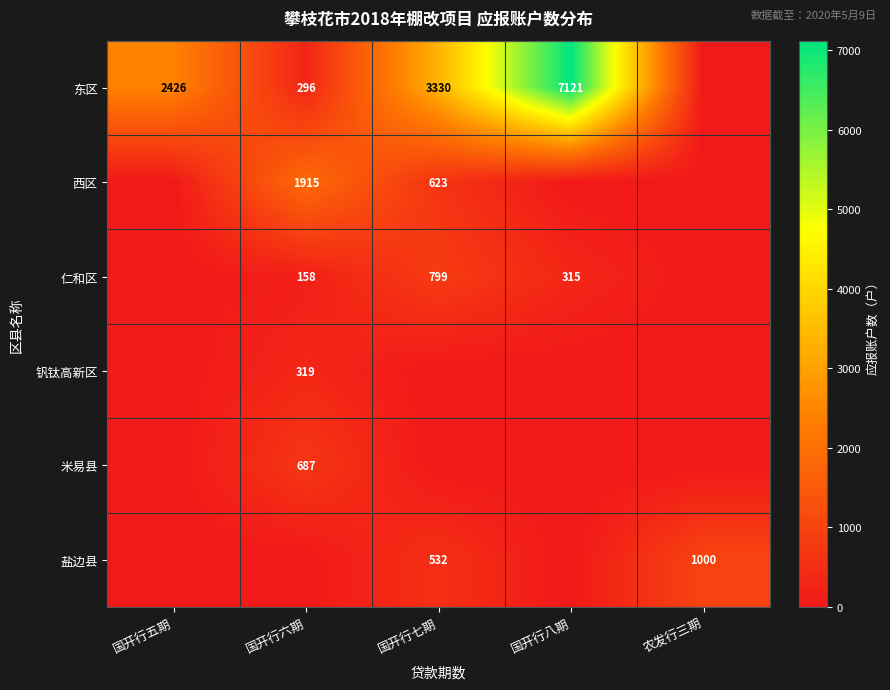

What is the sum of the 东区 values at 国开行六期 and 国开行八期?

7417